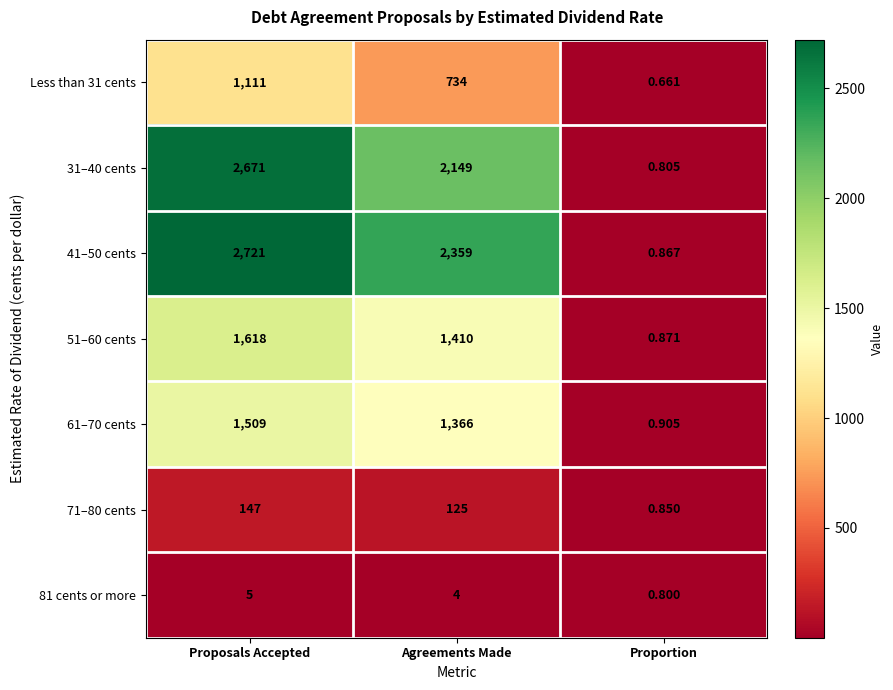

Which series changed the most between Proposals Accepted and Agreements Made?

31–40 cents